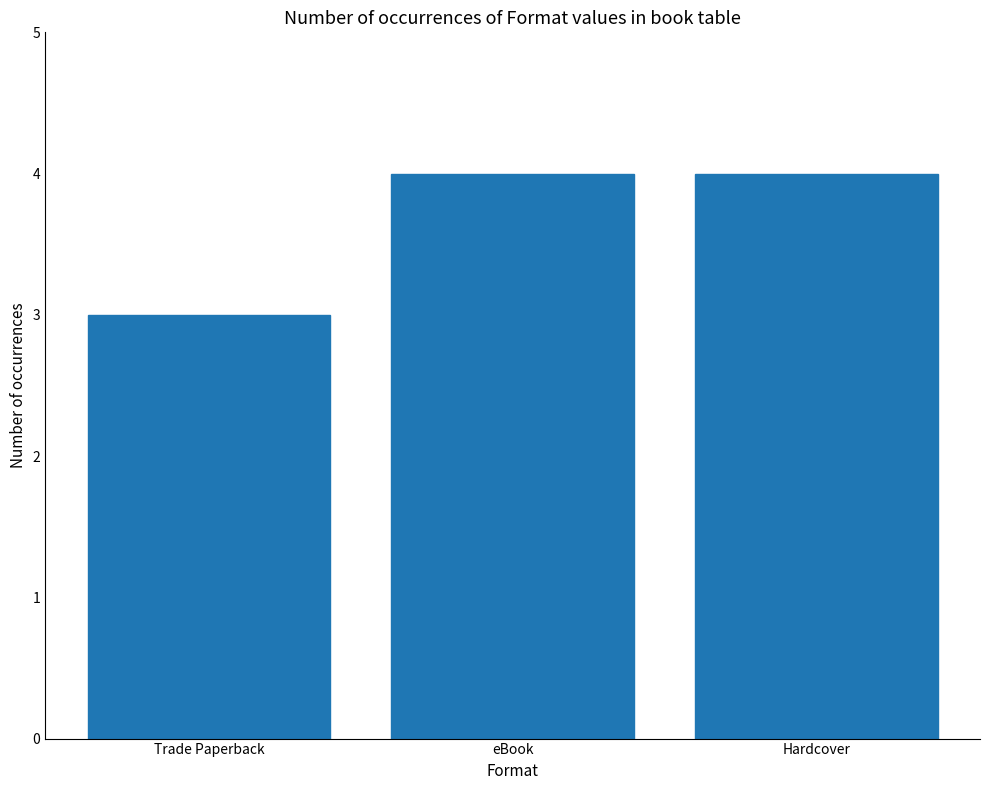

What is the sum of the values at eBook and Trade Paperback?

7